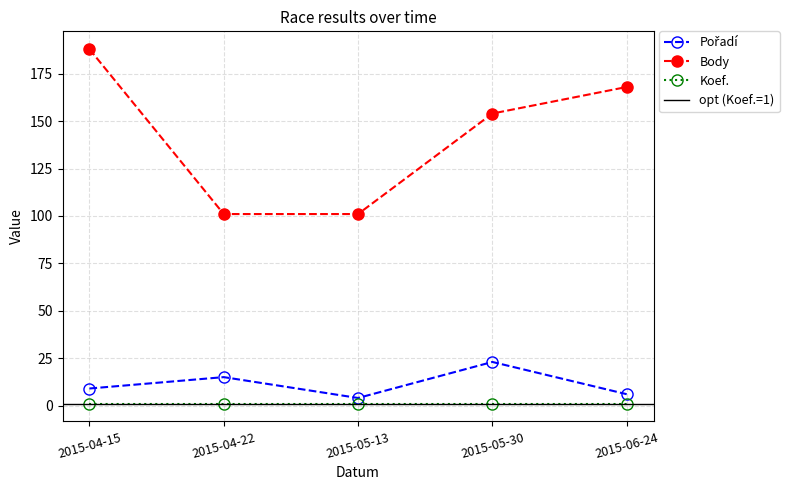

Is it true that Pořadí equals 16 at 2015-04-15?

False